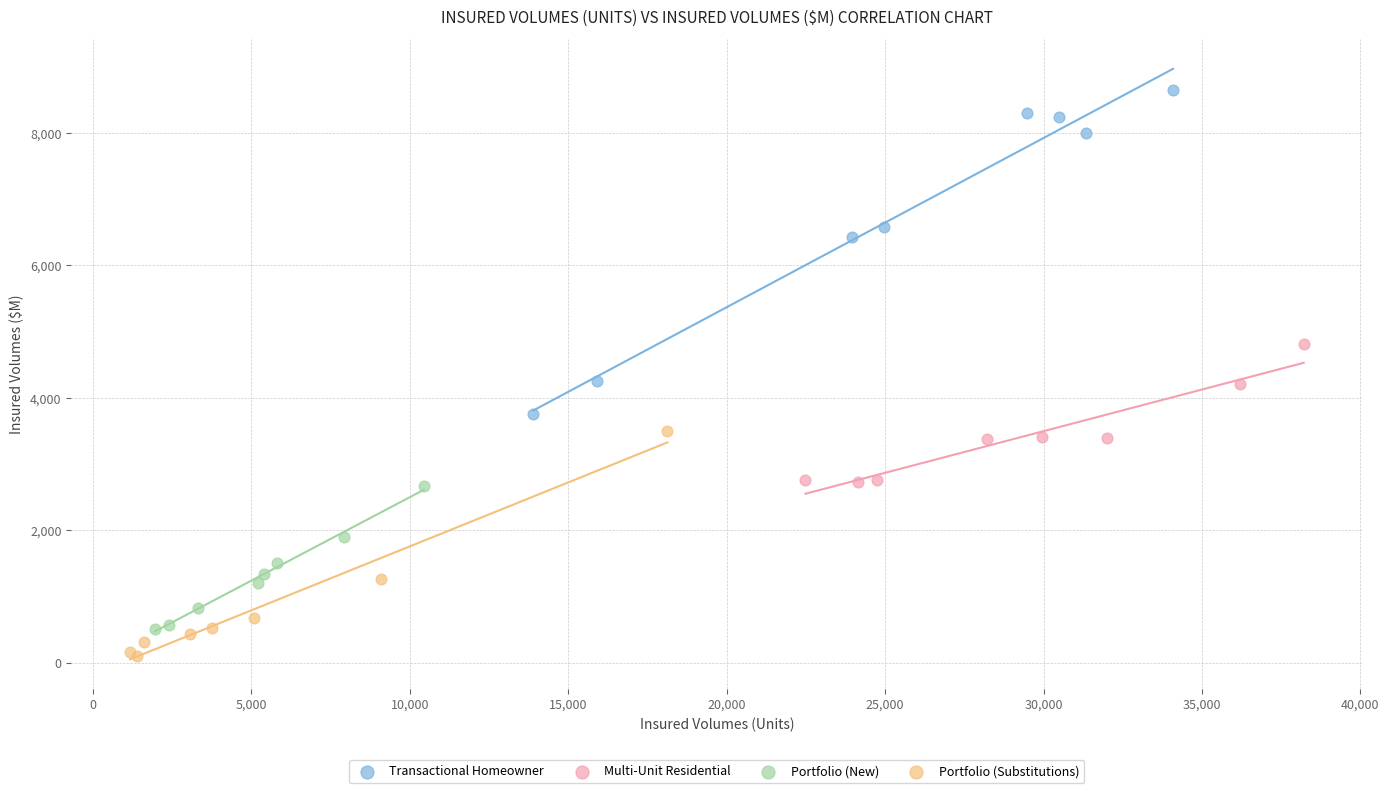

Which series reaches the minimum Y coordinate?

Portfolio (Substitutions)